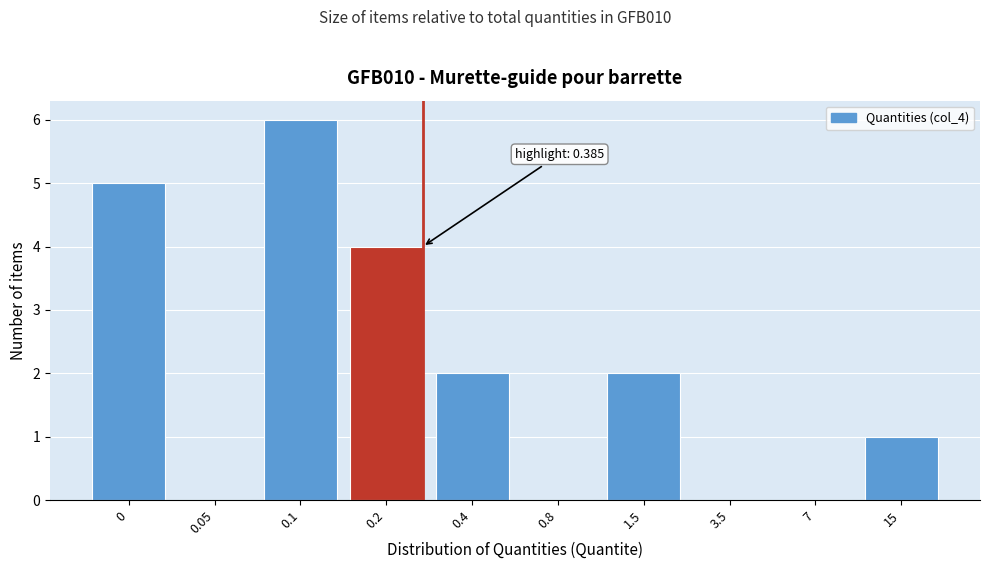

Reading right to left, transcribe all the data shown in this chart.

15=1	7=0	3.5=0	1.5=2	0.8=0	0.4=2	0.2=4	0.1=6	0.05=0	0=5